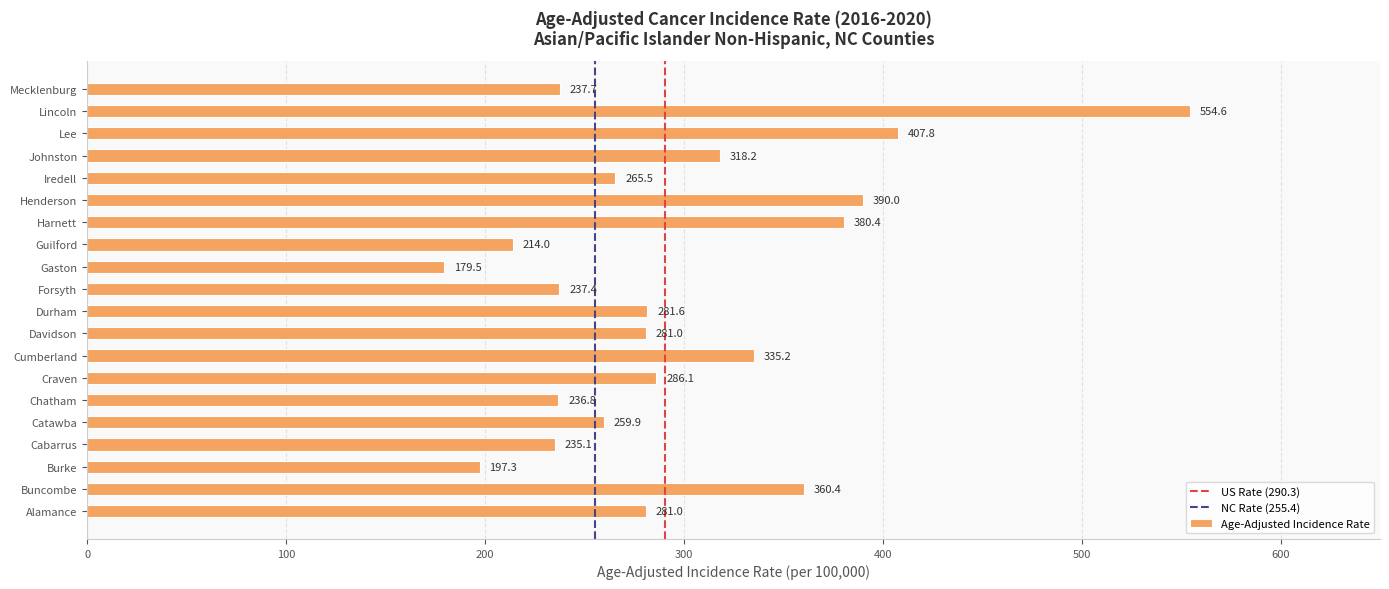

Which has a higher value, Lee or Chatham?

Lee